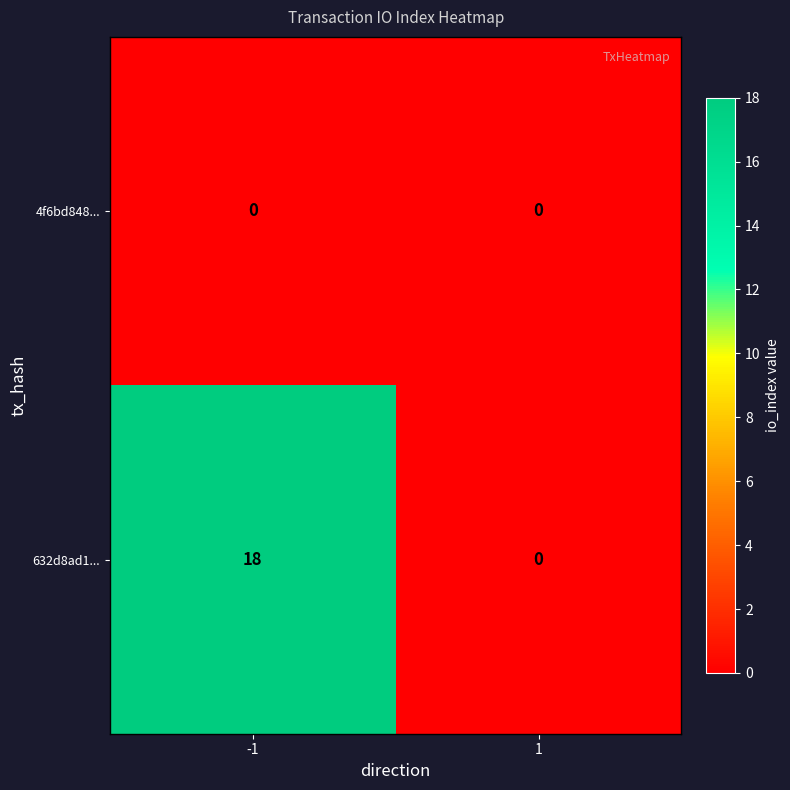

What is the difference between the highest and lowest values at -1?

18